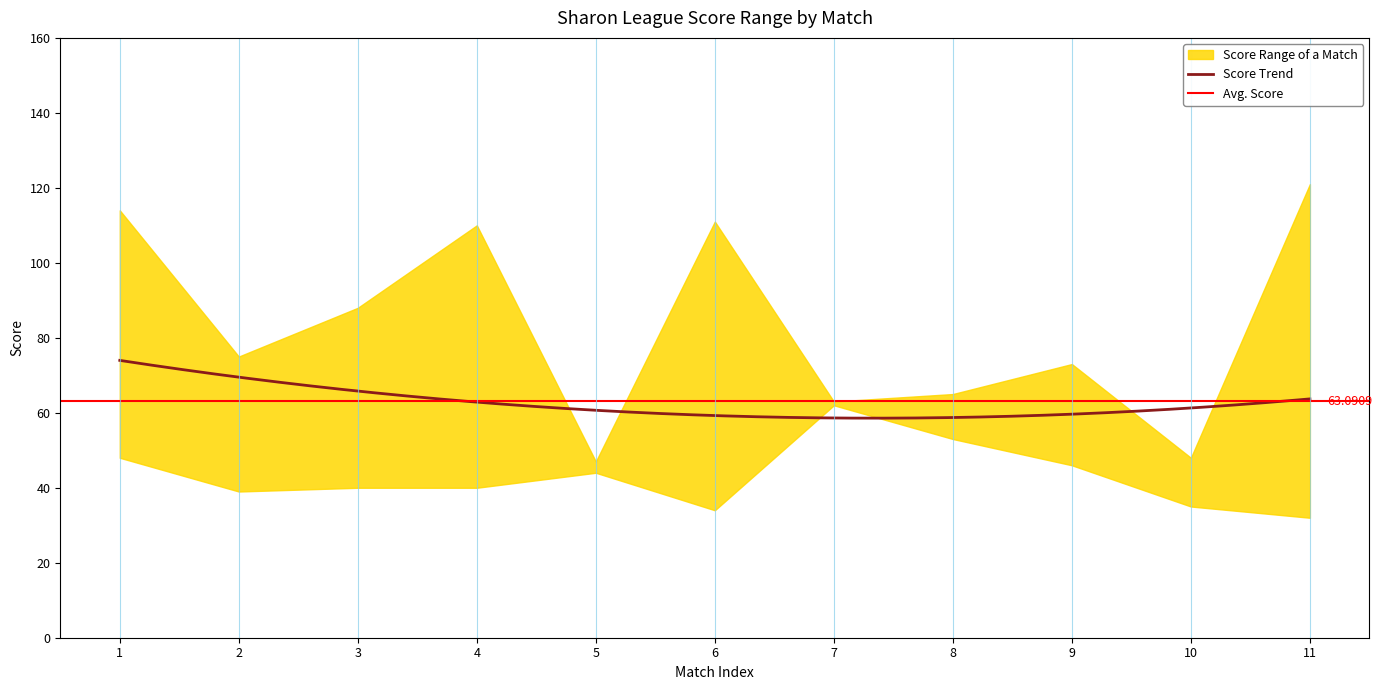

Which has a higher value, 2 or 7?

2